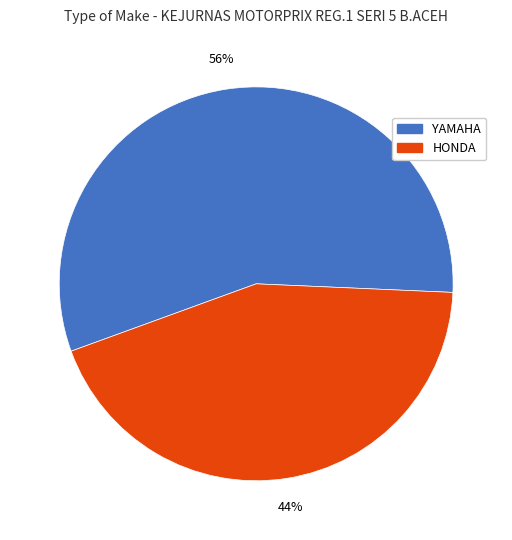

Combined, do YAMAHA and HONDA account for over 50%?

Yes